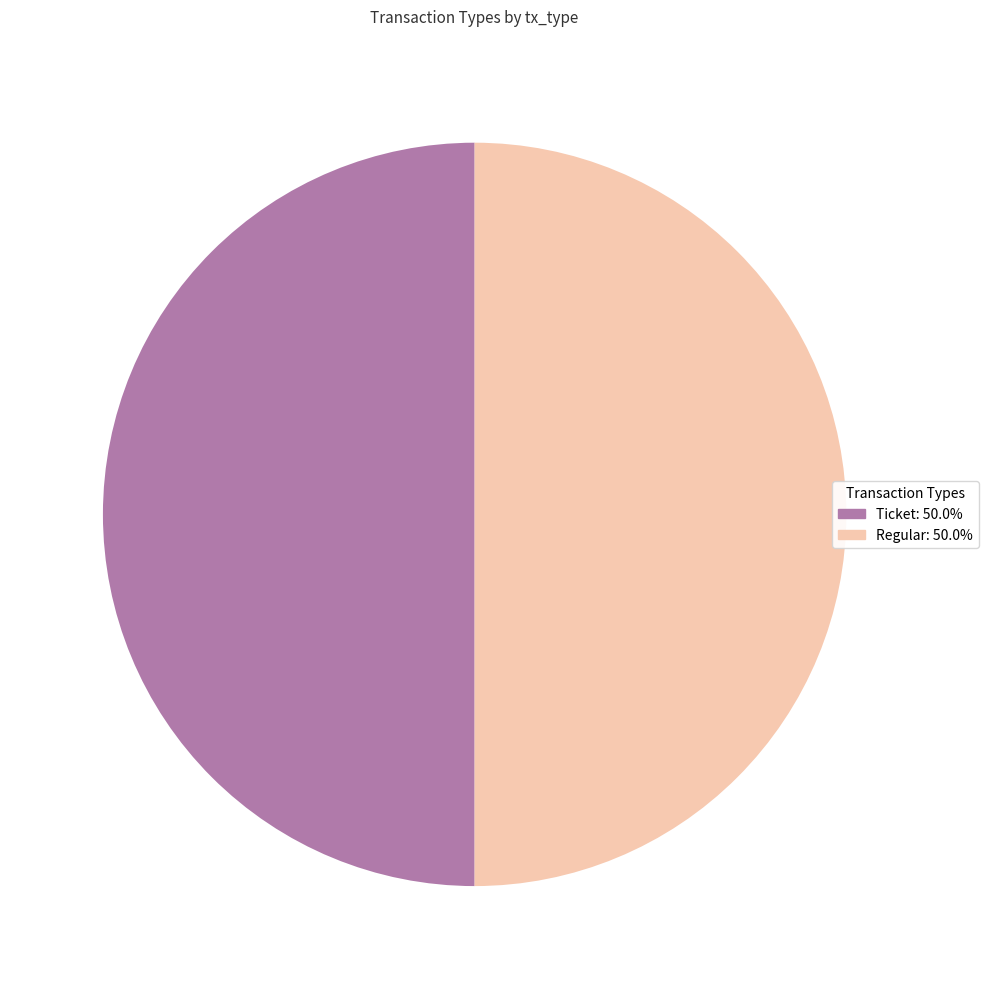

Which slice is the smallest?

Ticket (io_index=0)